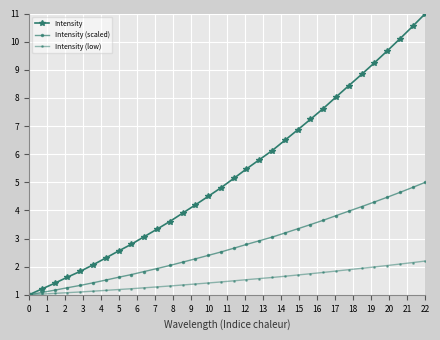

How many data points in Intensity (scaled) are less than 2?

11